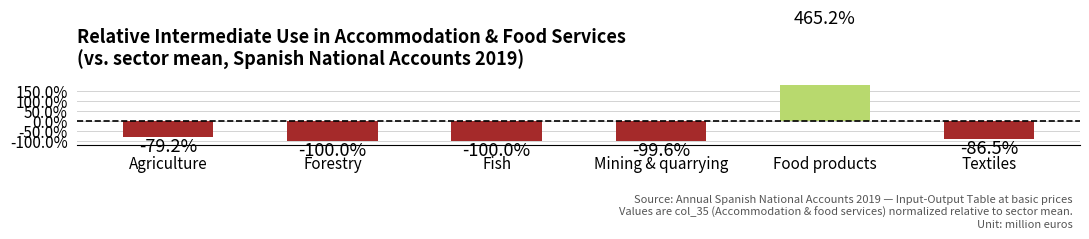

What is the minimum value shown in the chart?

-1.0